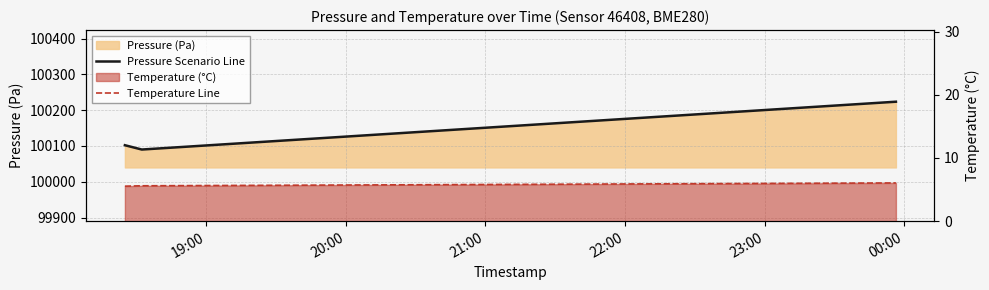

What is the minimum value shown in the chart?

5.5